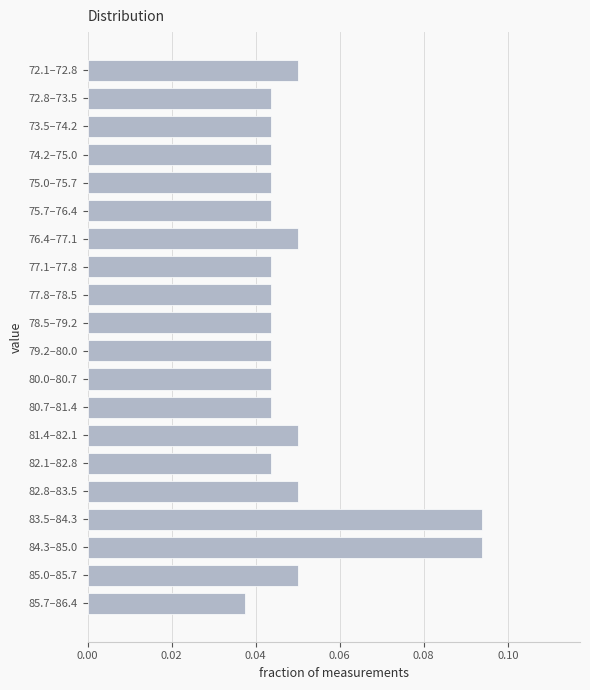

The value at 75.0–75.7 is 0.1. True or false?

False